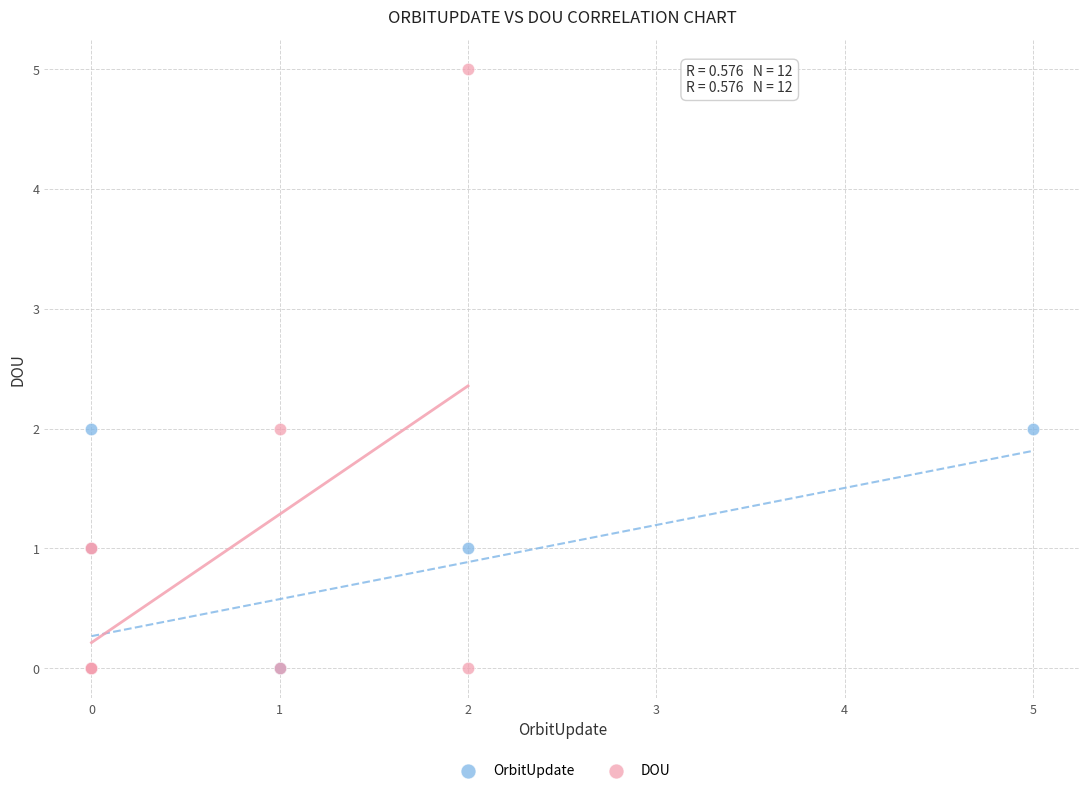

Which series contains the highest Y value?

DOU